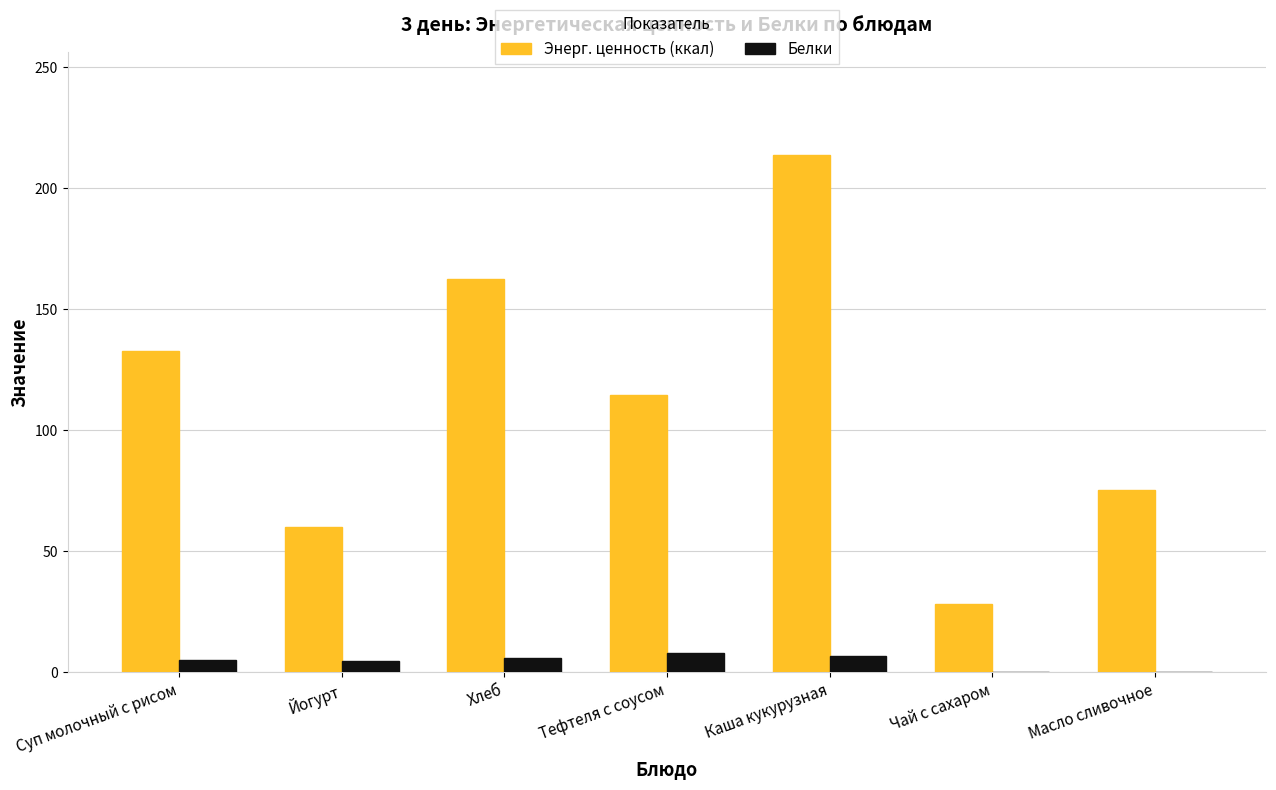

True or false: Энерг. ценность (ккал) has a value of 50.1 at Масло сливочное.

False